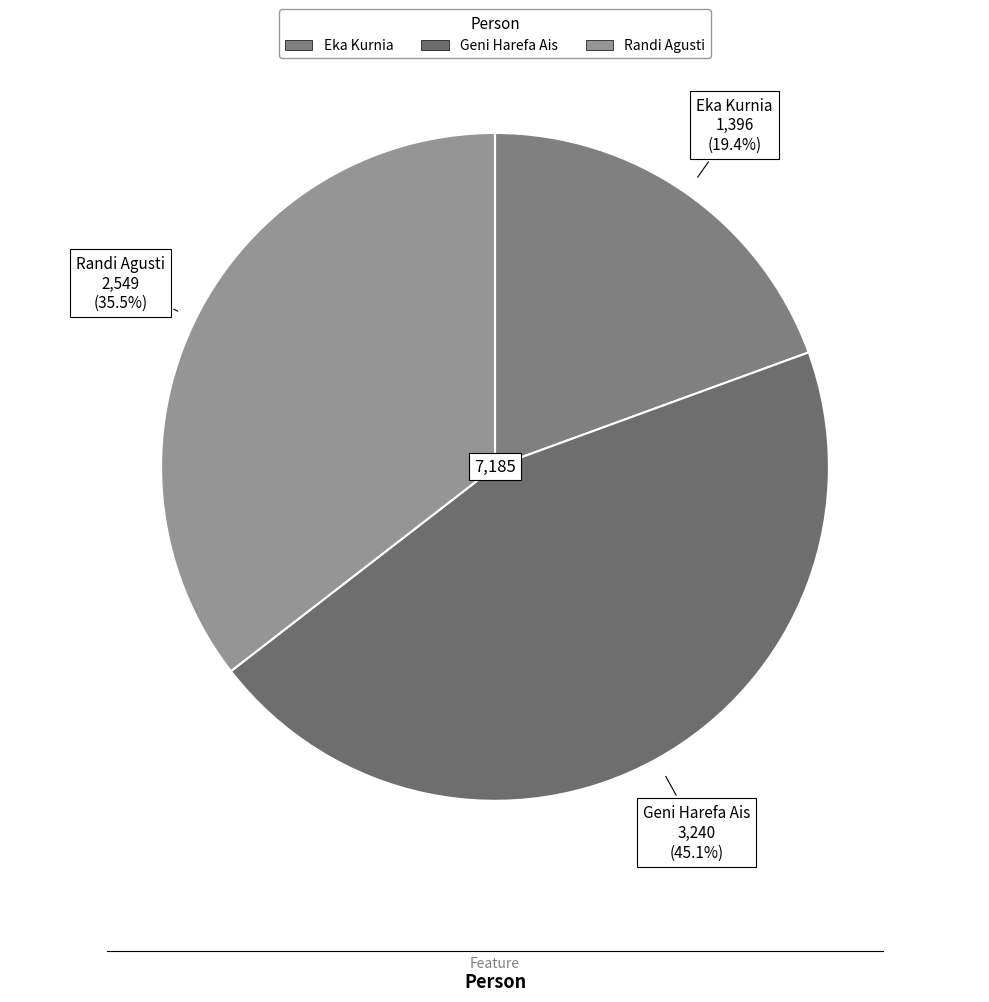

To the nearest percent, what is the difference between the largest and smallest slice percentages?

26%